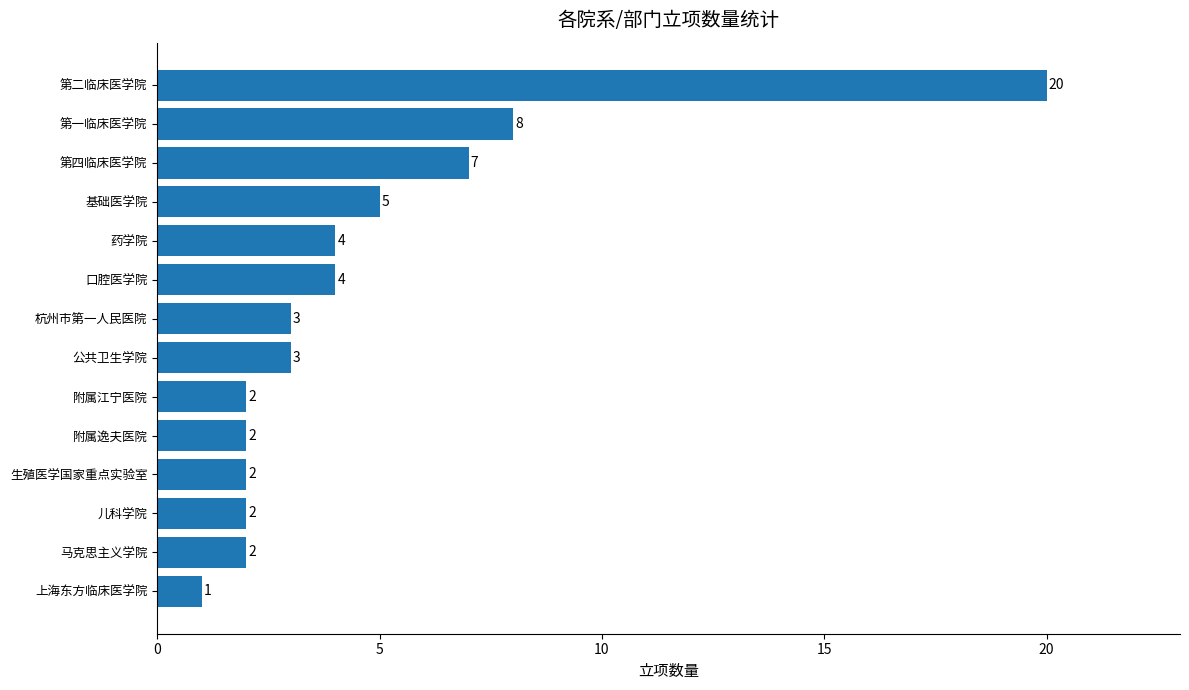

What is the difference between the maximum and minimum values?

19